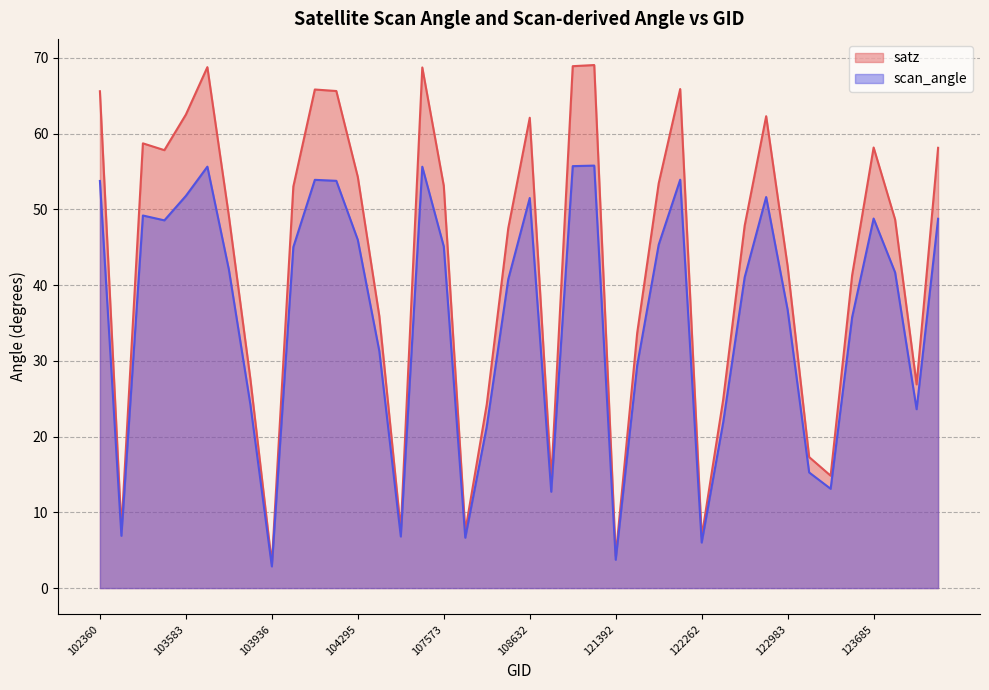

At which label is satz closest to 36?

104414